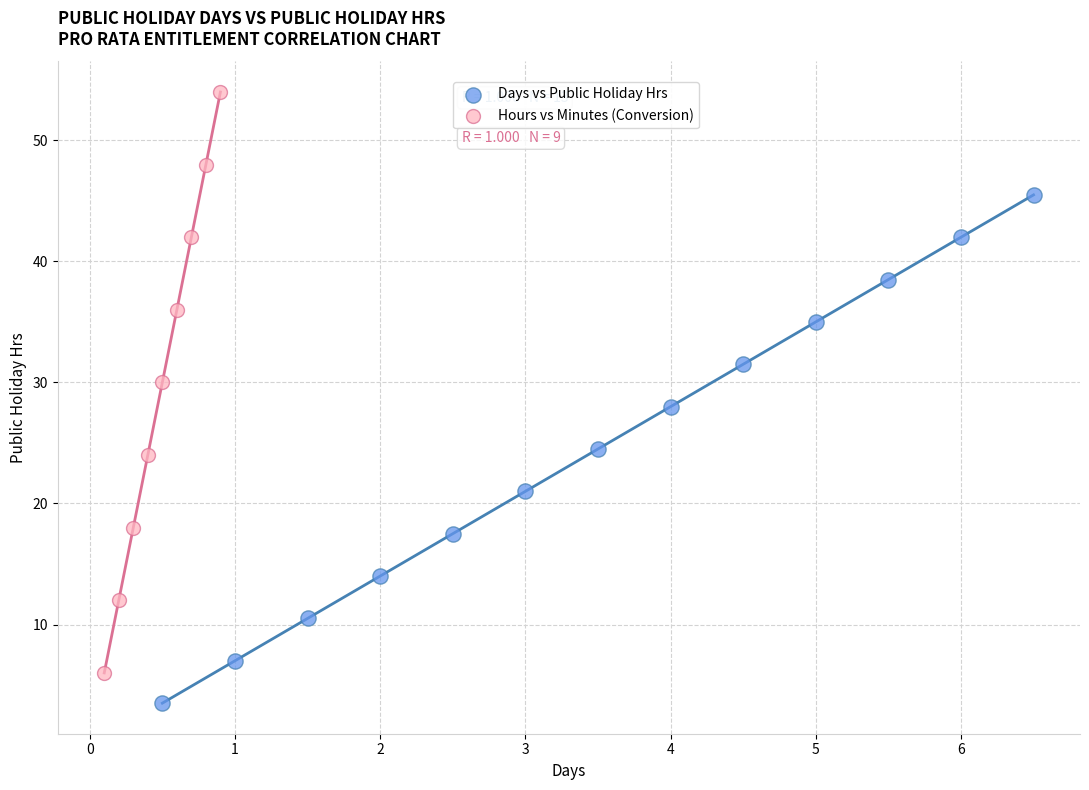

Which series contains the lowest Y value?

Days vs Public Holiday Hrs